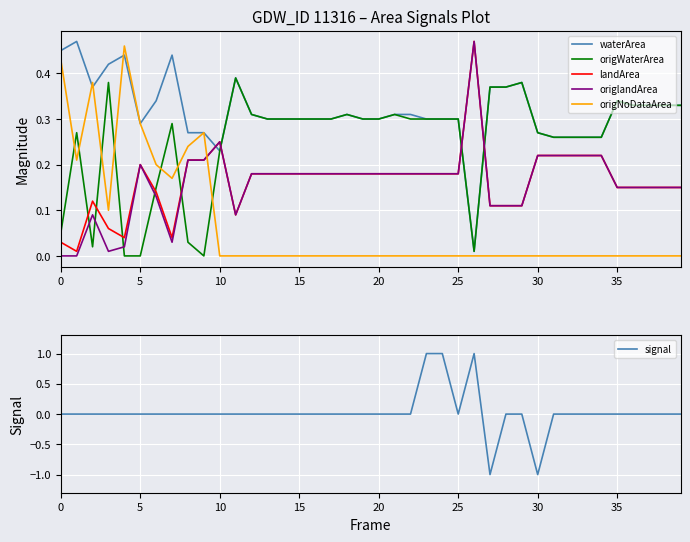

What are all the series names shown in the legend?

waterArea, origWaterArea, landArea, origlandArea, origNoDataArea, signal